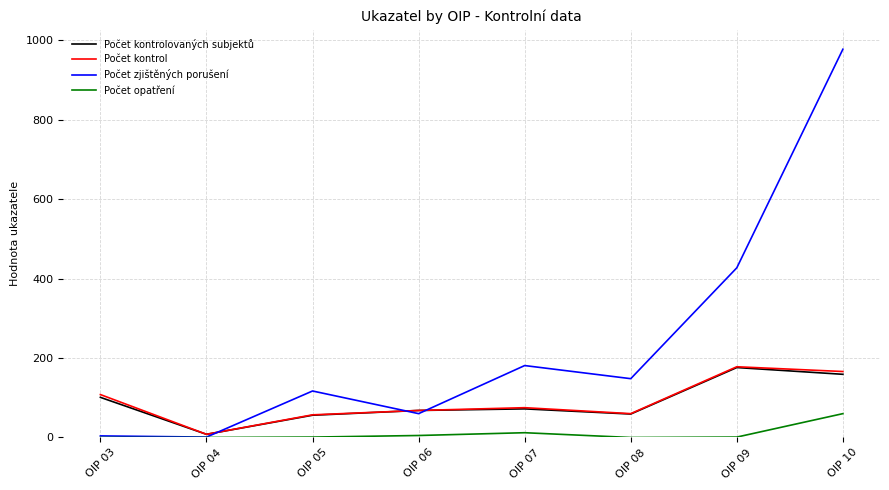

Which series has the largest range (max minus min)?

Počet zjištěných porušení